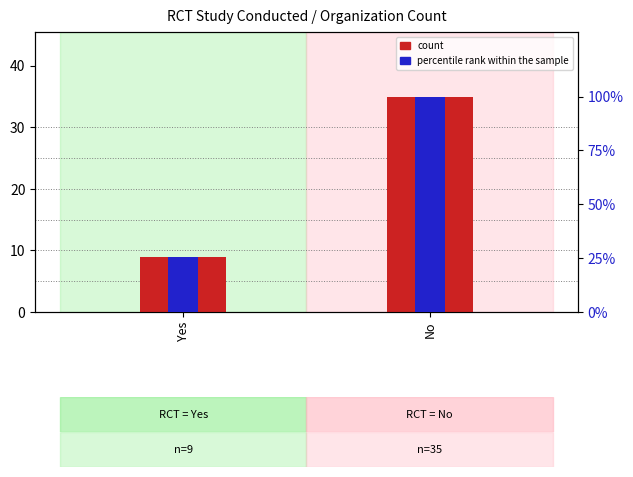

What position from the left is No?

2